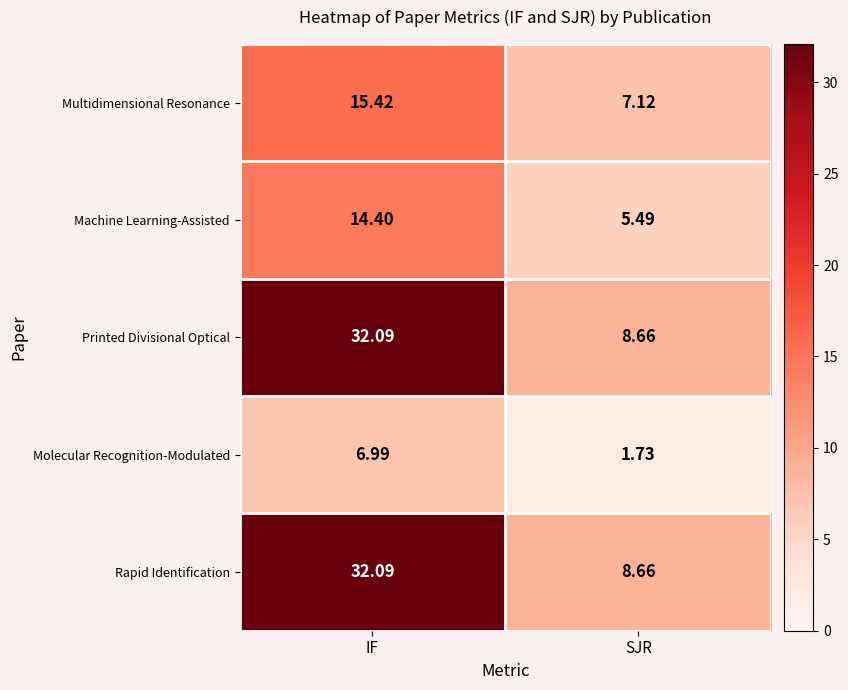

Is the value of Molecular Recognition-Modulated at IF greater than the value of Printed Divisional Optical at SJR?

No